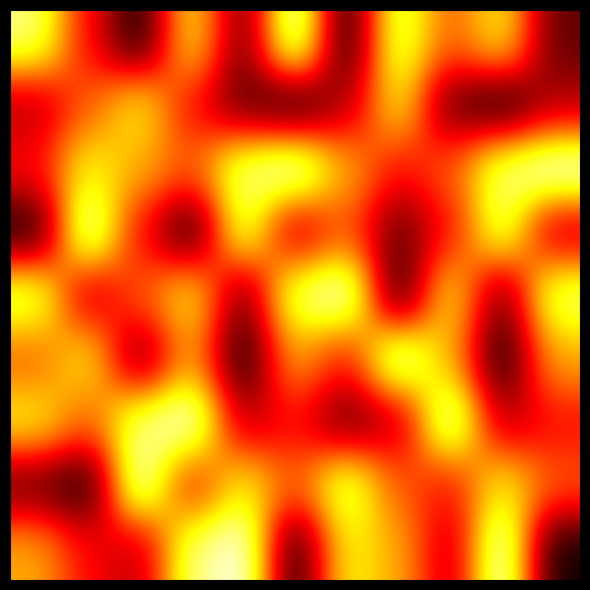

Which label corresponds to the largest value in the chart?

2